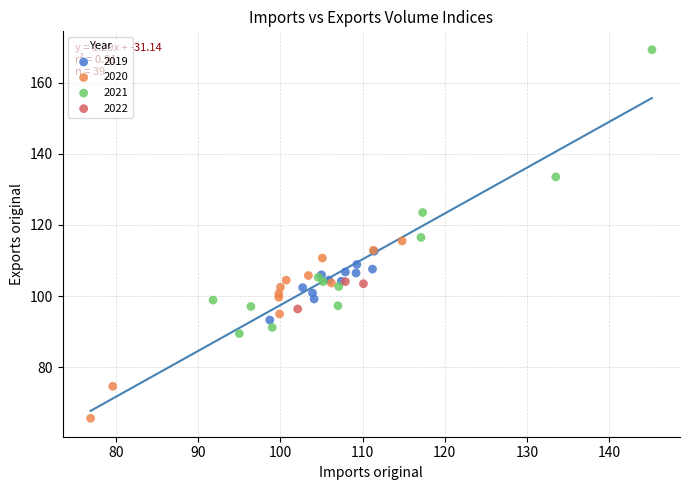

Which series reaches the maximum Y coordinate?

2021